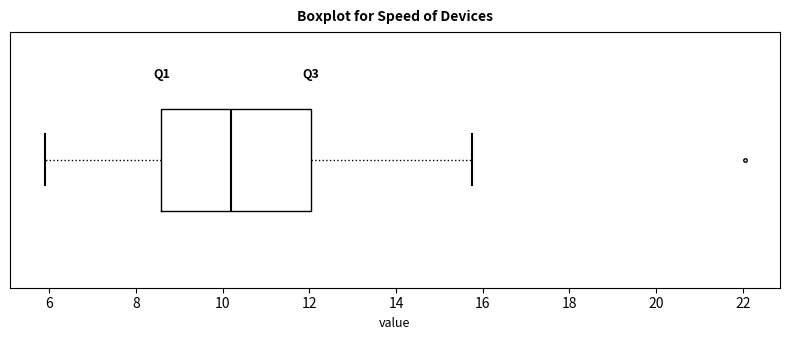

Read this box plot against the x-axis: the position of the median line, the range covered by the box, and the ends of both whiskers. The values are not printed on the chart, so give them approximately, as read against the axis.

median 10.2, box 8.6 to 12.0, whiskers 6.0 to 15.8